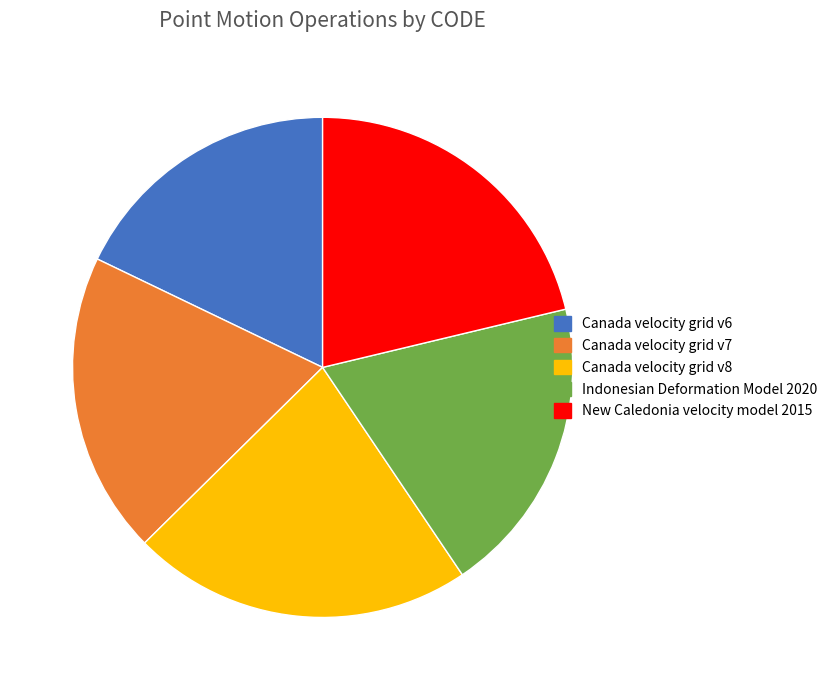

What is the ratio of the value at Indonesian Deformation Model 2020 to the value at New Caledonia velocity model 2015?

0.9